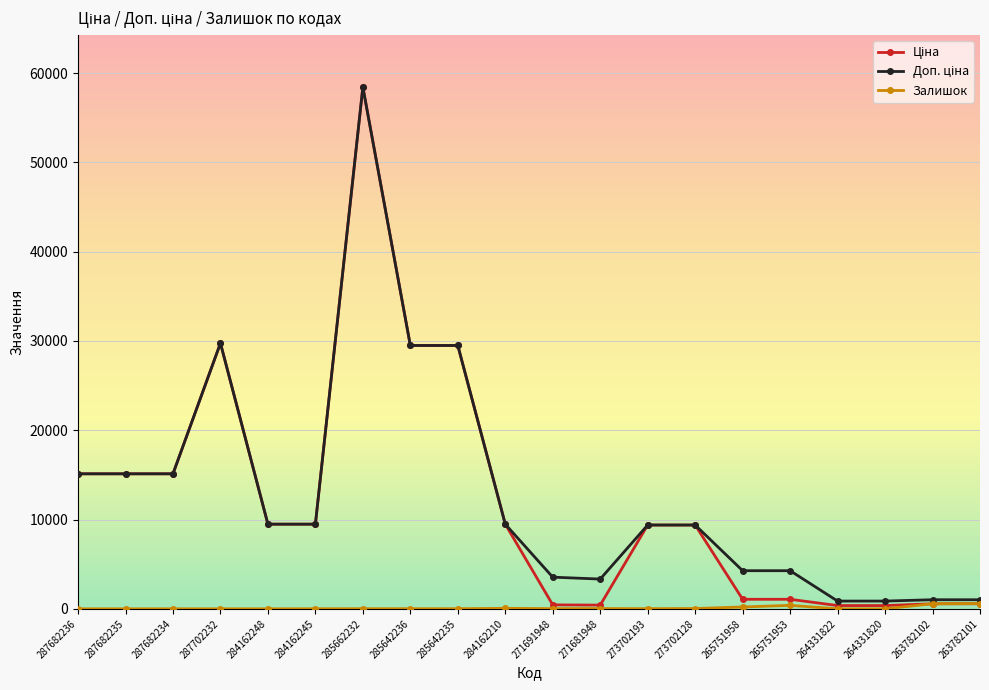

Which label corresponds to the largest value in the chart?

285662232